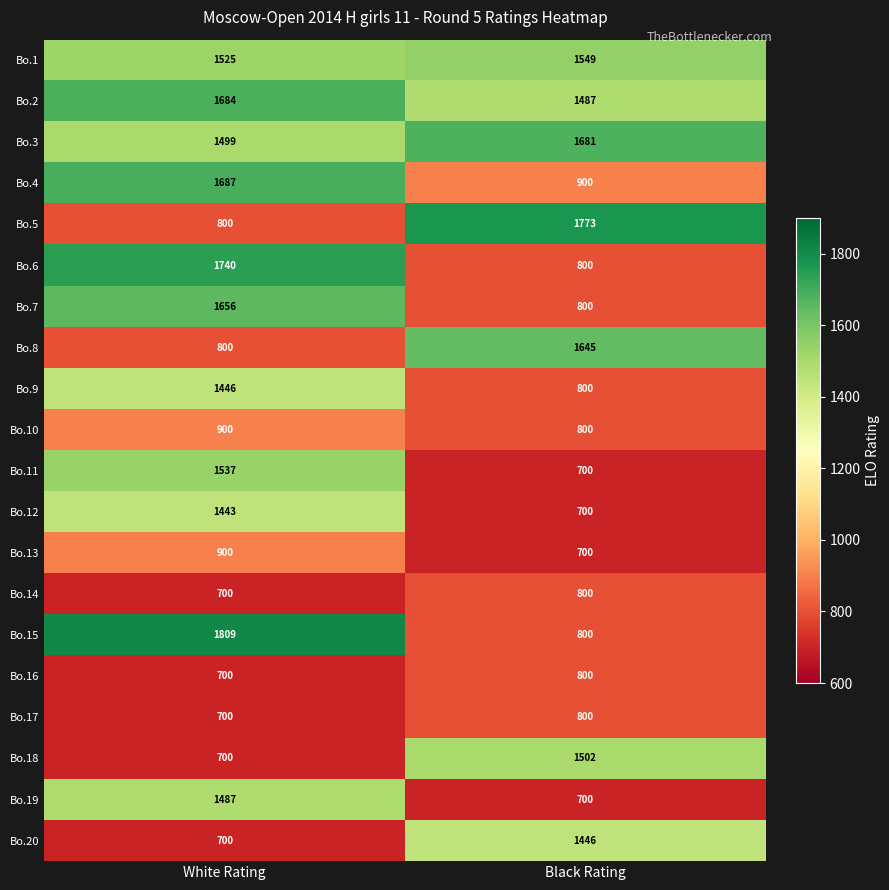

Rank the categories by Bo.7 value from lowest to highest.

Black Rating, White Rating